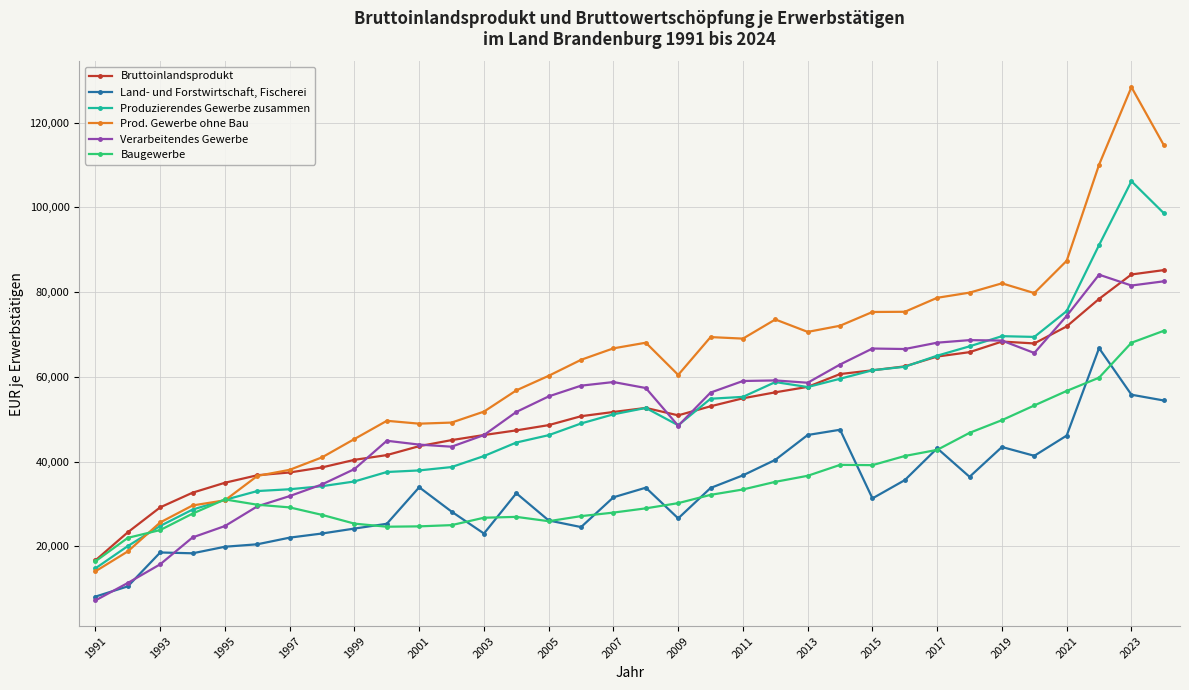

What is the value of the Land- und Forstwirtschaft, Fischerei point at the 5th from the left?

19880